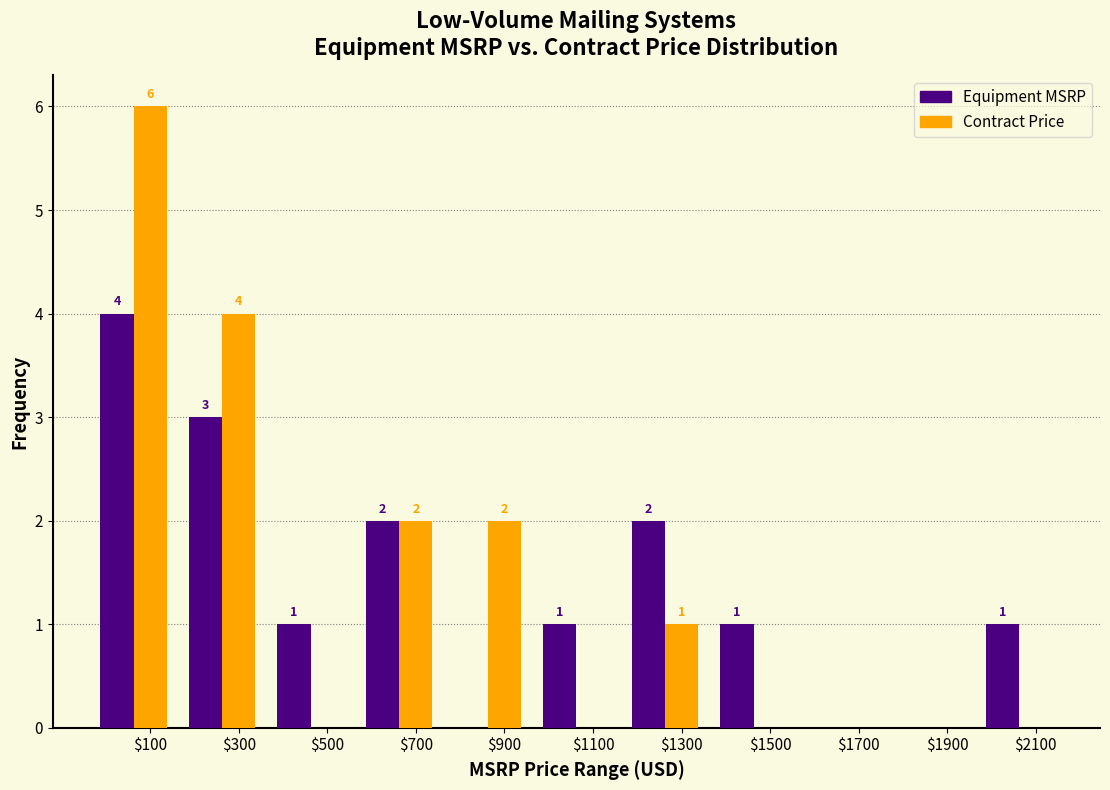

At which category is the sum across all series the highest?

$100